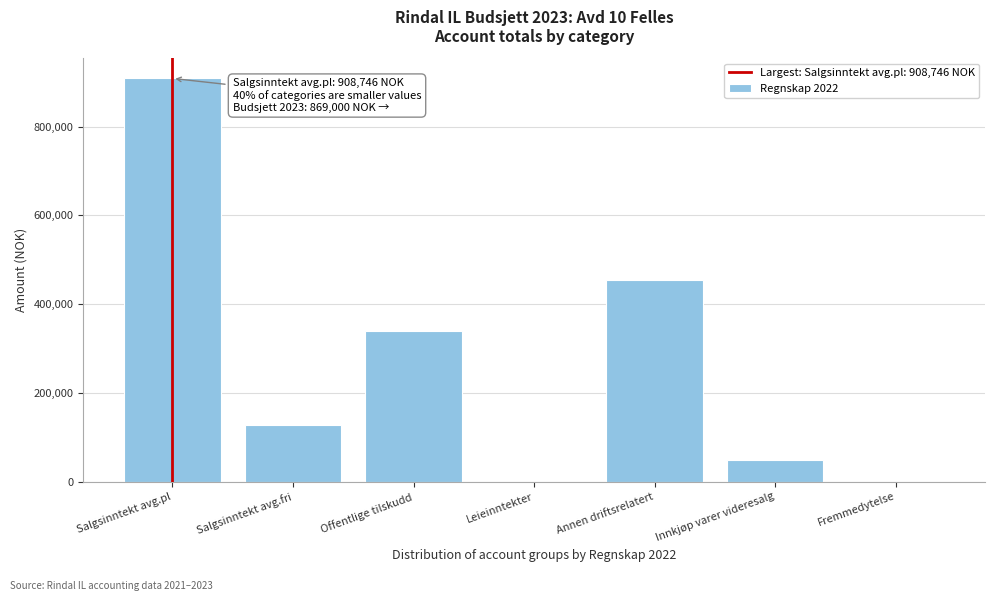

Reading right to left, list all the values displayed in this chart.

Fremmedytelse=0.0	Innkjøp varer videresalg=48438.1	Annen driftsrelatert=453933.5	Leieinntekter=0.0	Offentlige tilskudd=340181.0	Salgsinntekt avg.fri=127789.0	Salgsinntekt avg.pl=908746.0